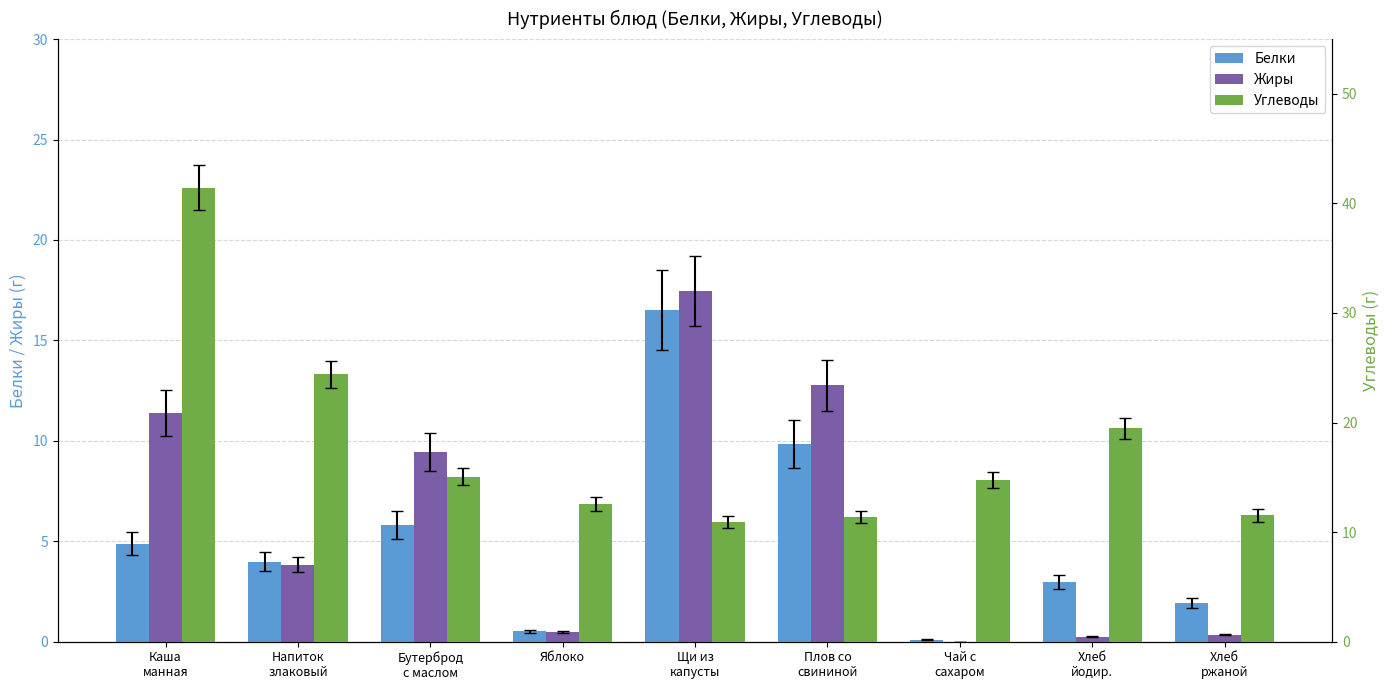

What is the sum of the Жиры values at Хлеб
ржаной and Напиток
злаковый?

4.2